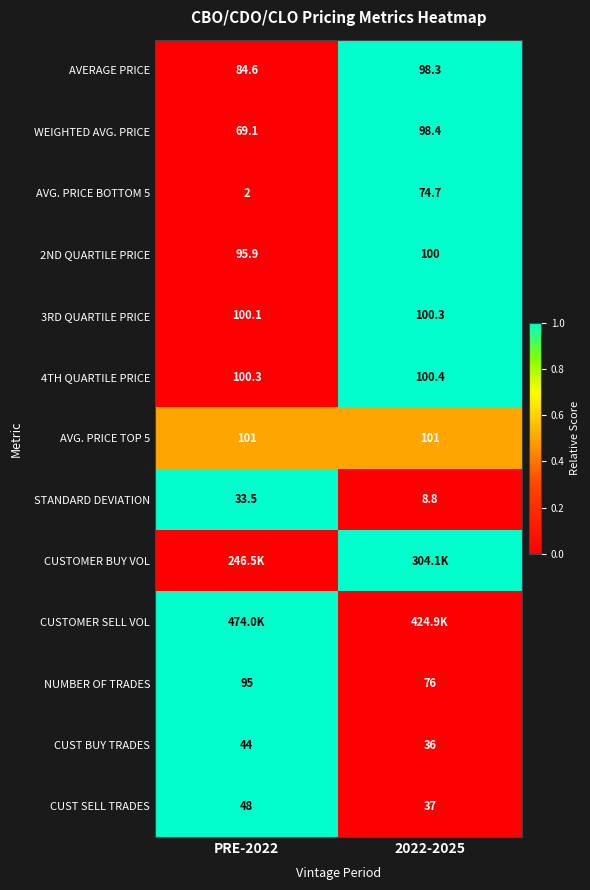

At which label does NUMBER OF TRADES reach its minimum?

2022-2025